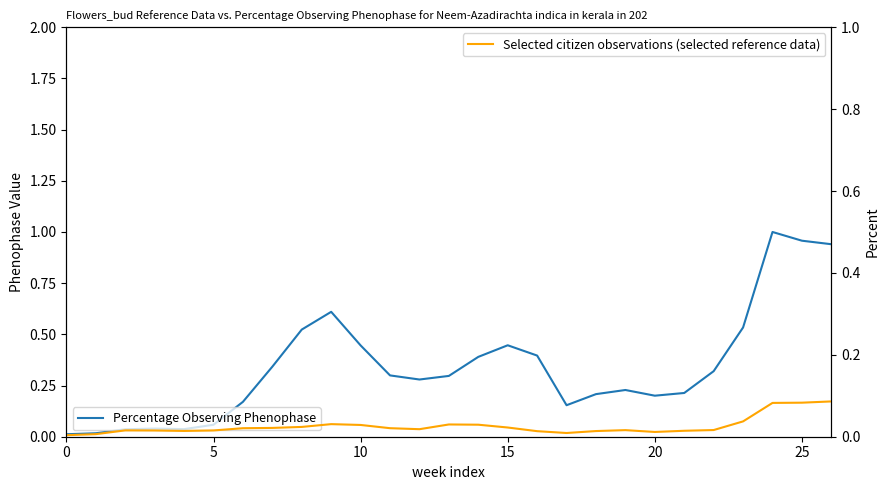

What is the difference between the maximum and minimum values in the Selected citizen observations (selected reference data) series?

0.1